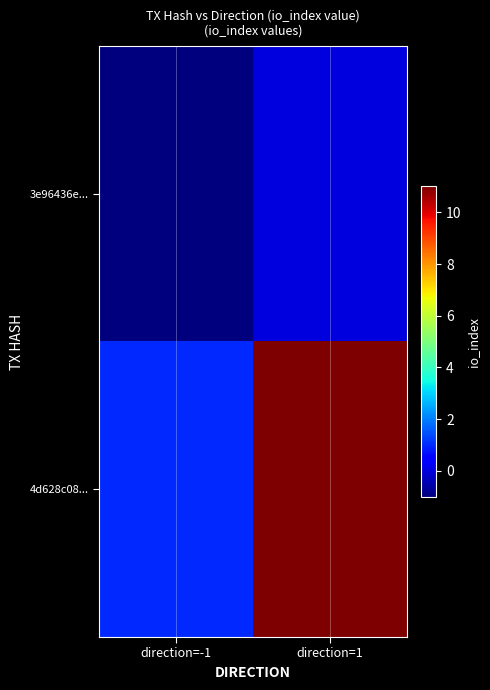

Reading right to left, transcribe all the data shown in this chart.

3e96436e...: direction=1=0	direction=-1=-1
4d628c08...: direction=1=11	direction=-1=1